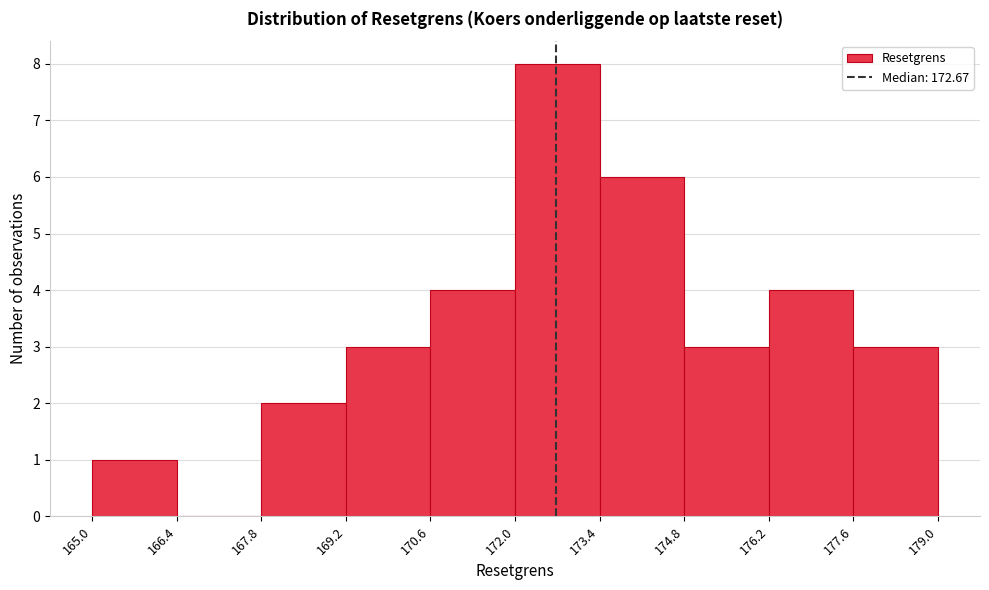

Which range on the x-axis has the tallest bar?

172.0 to 173.4